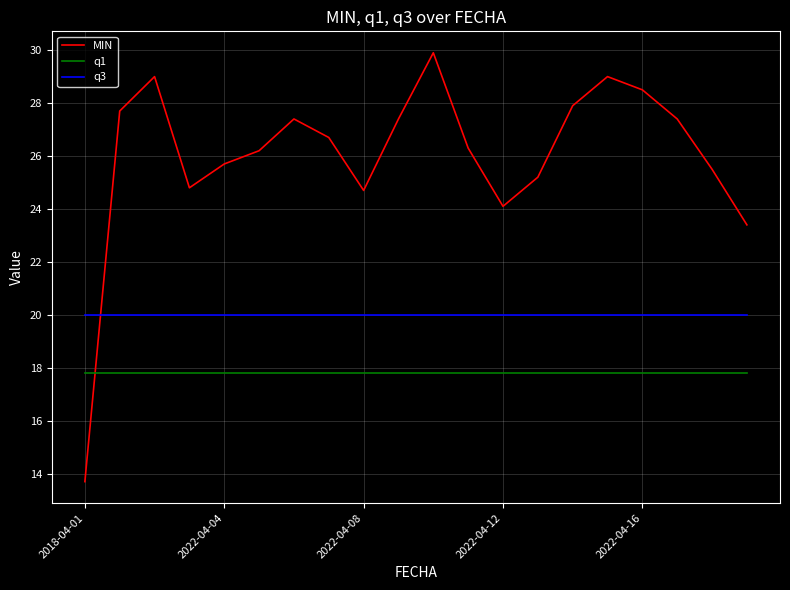

Which series has the largest total across all categories?

MIN